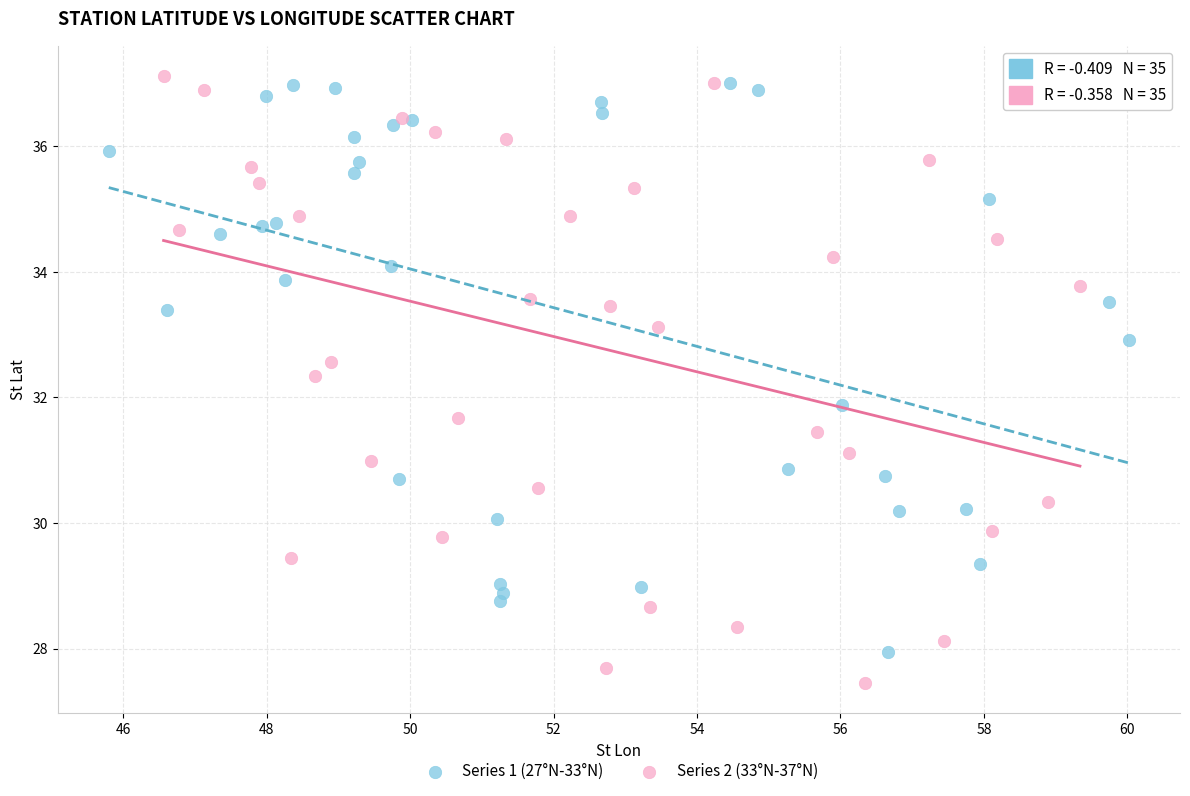

Which series has the widest spread of Y values?

Series 2 (33°N-37°N)